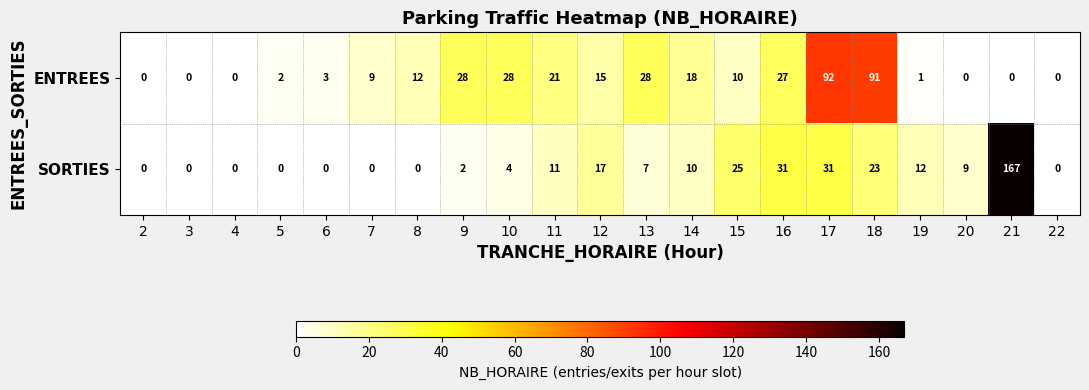

How many data points does each series have?

21